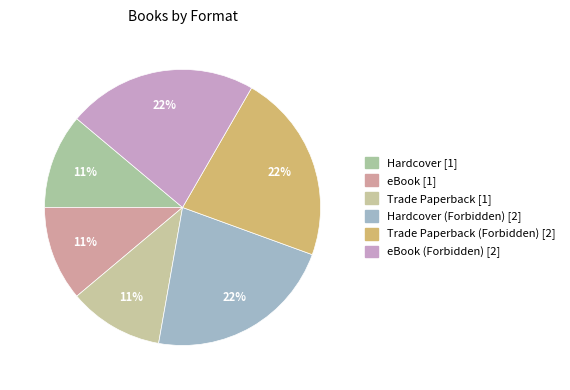

How many slices are in this pie chart?

6